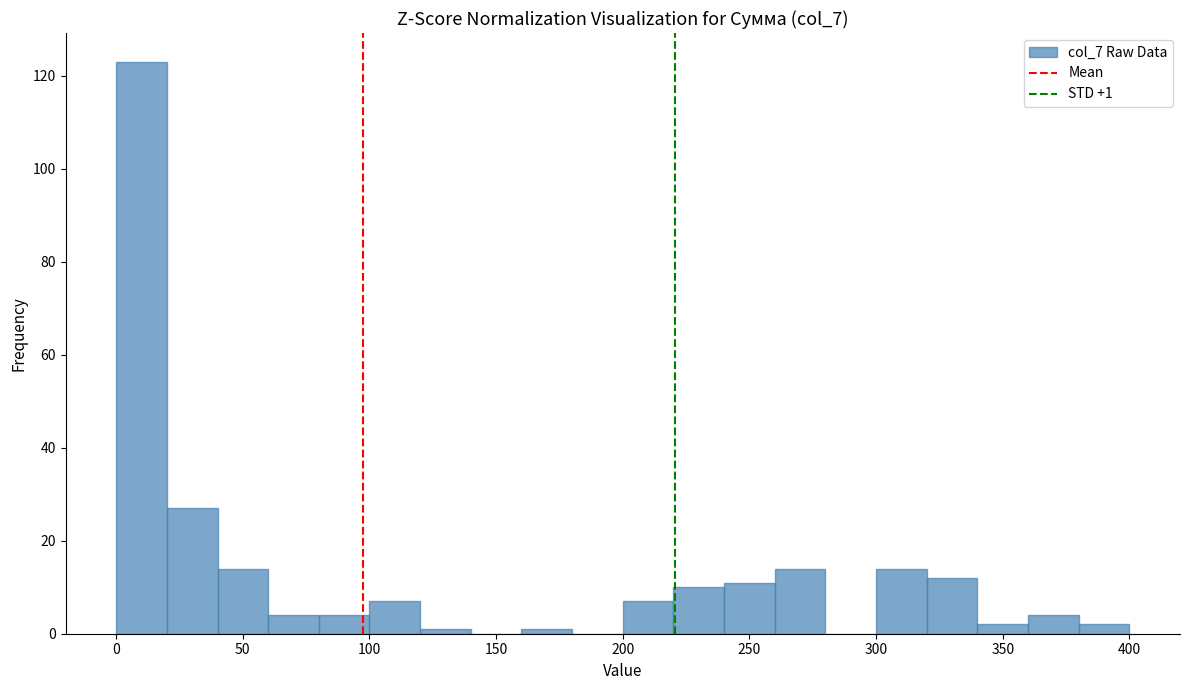

Which range on the x-axis has the tallest bar?

0 to 20